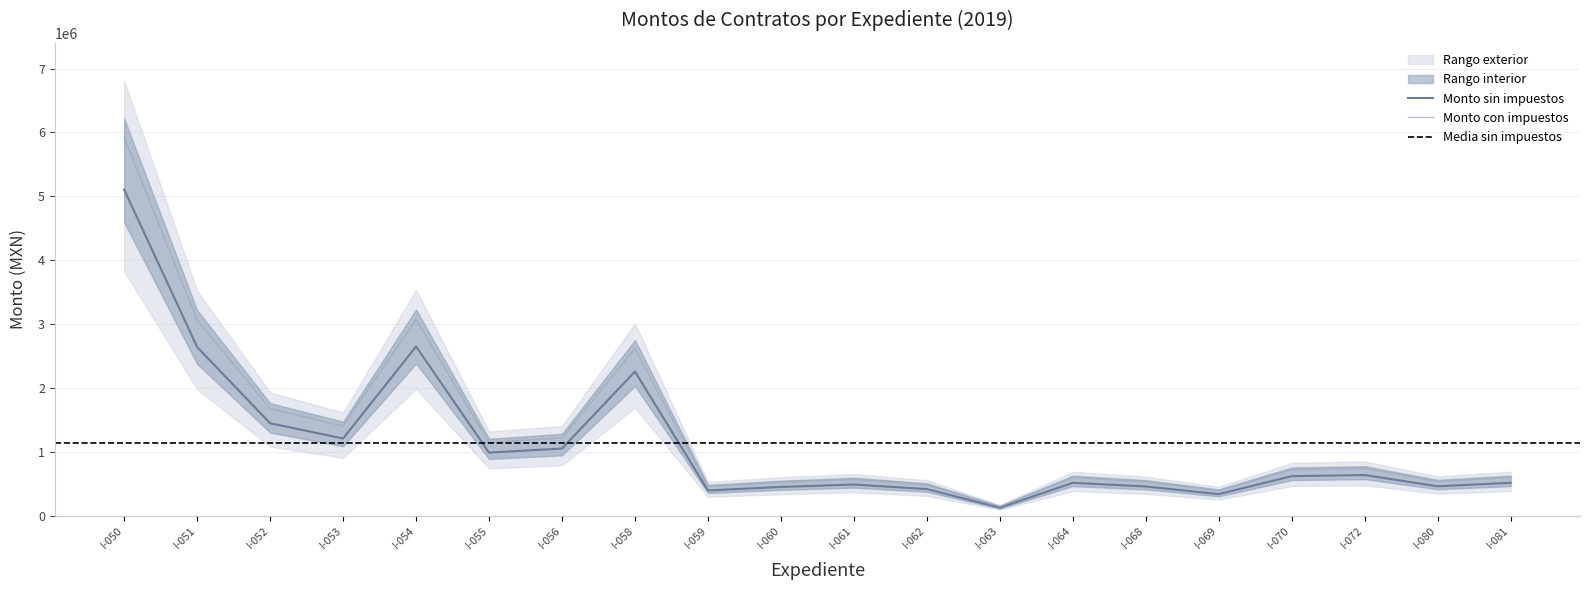

Is the value of Monto sin impuestos at I-069 greater than the value of Monto con impuestos at I-058?

No